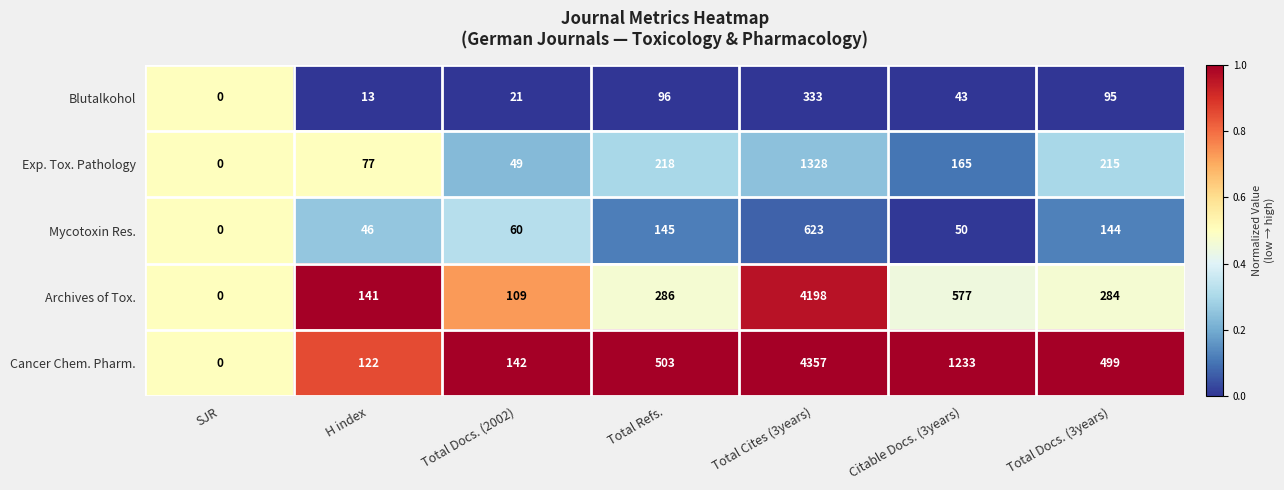

Where is Mycotoxin Res. nearest to the value 311?

Total Refs.